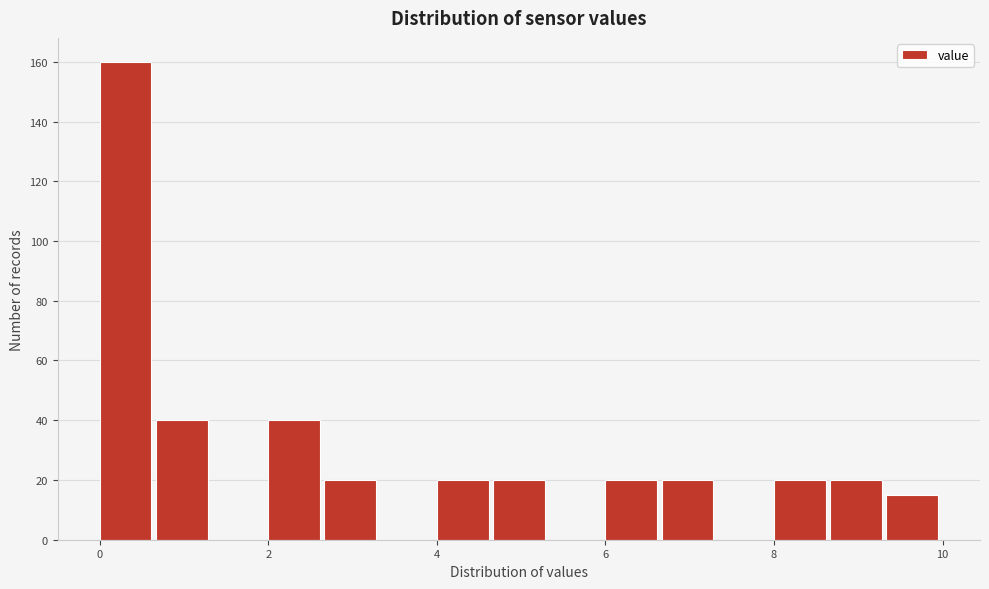

Around what value on the x-axis is the tallest bar? Give the approximate position of its centre, as read against the axis.

0.4